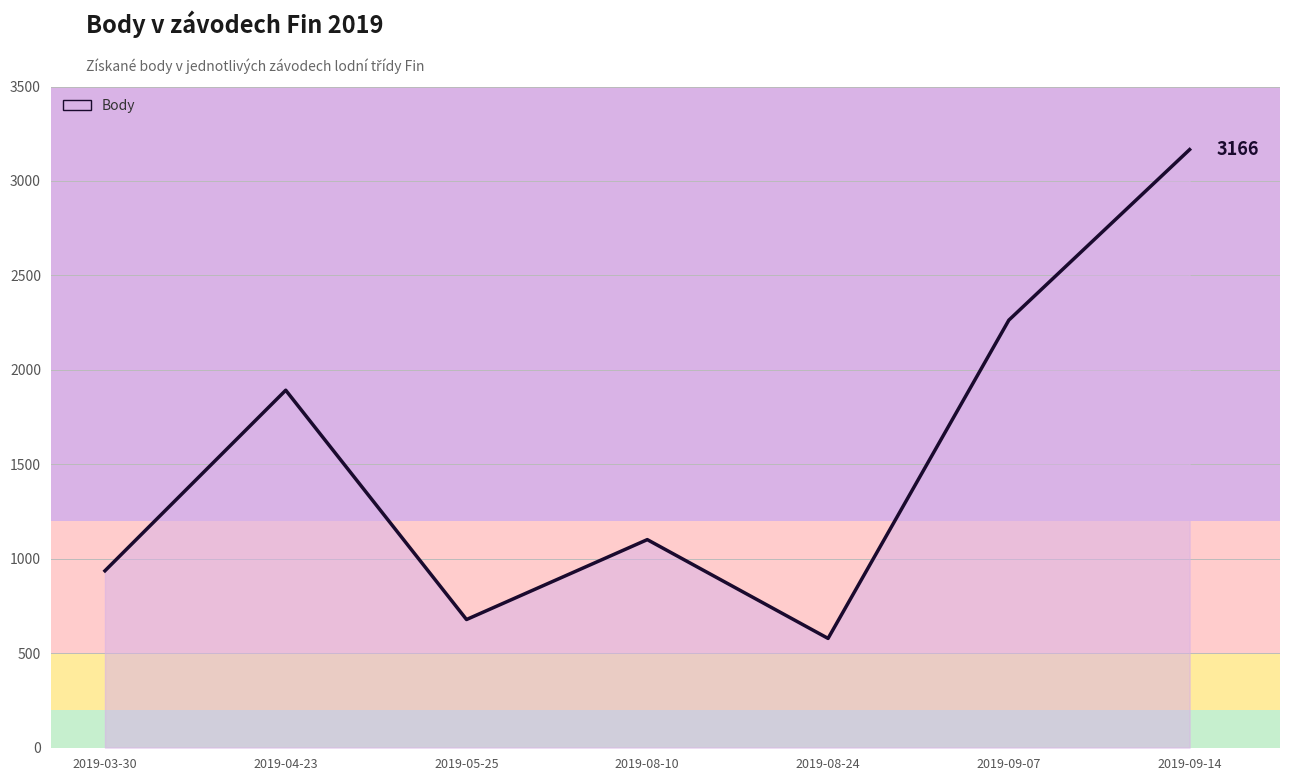

Reading left to right, extract all data points from this chart.

936	1892	678	1101	578	2263	3166